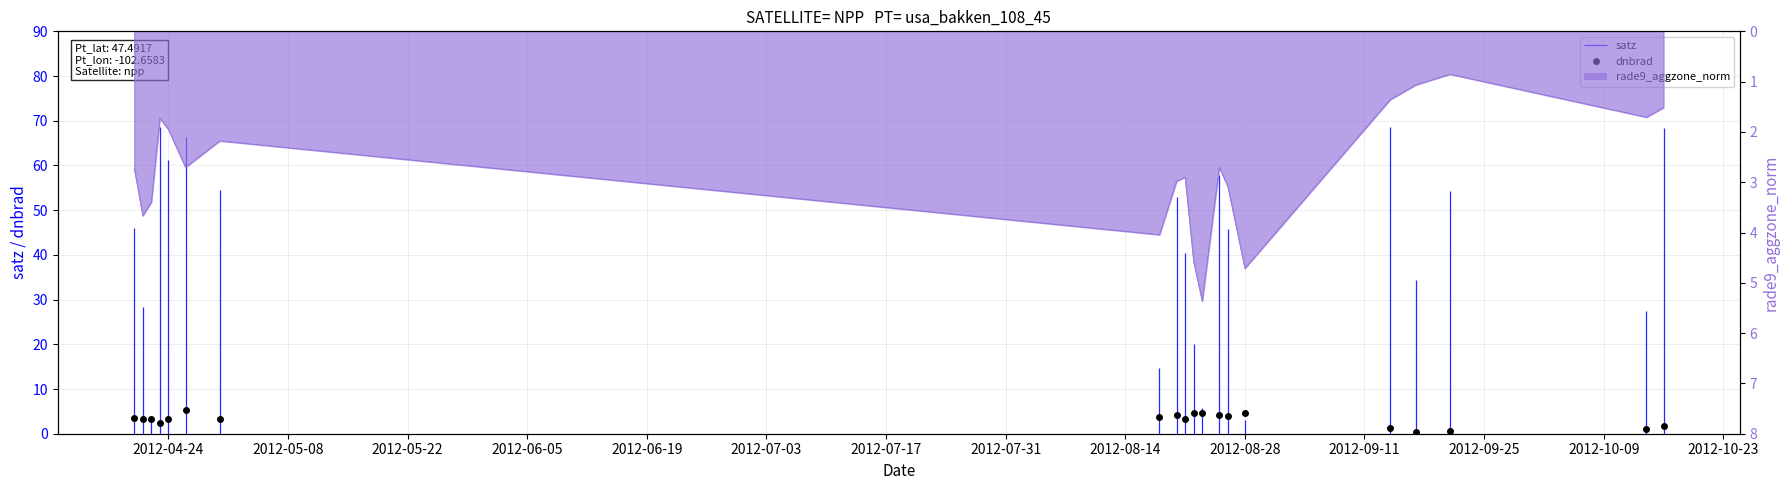

Between 2012-06-19 and 2012-10-09, which is larger?

2012-10-09